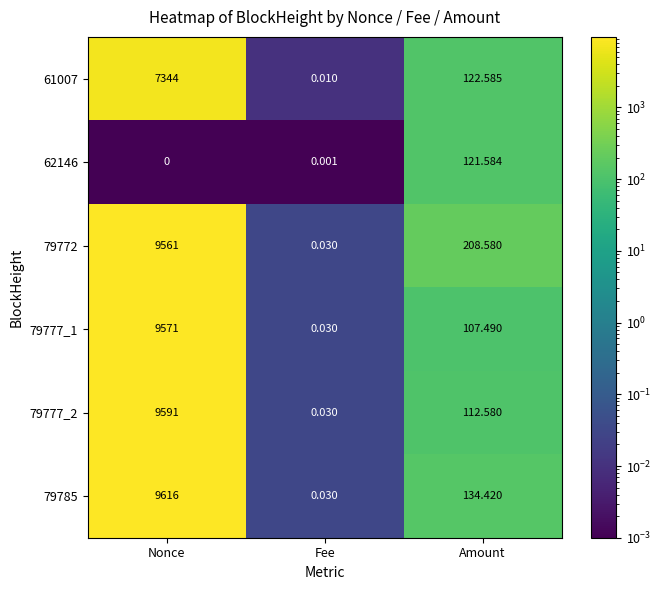

Which category has the lowest value in the 79772 series?

Fee